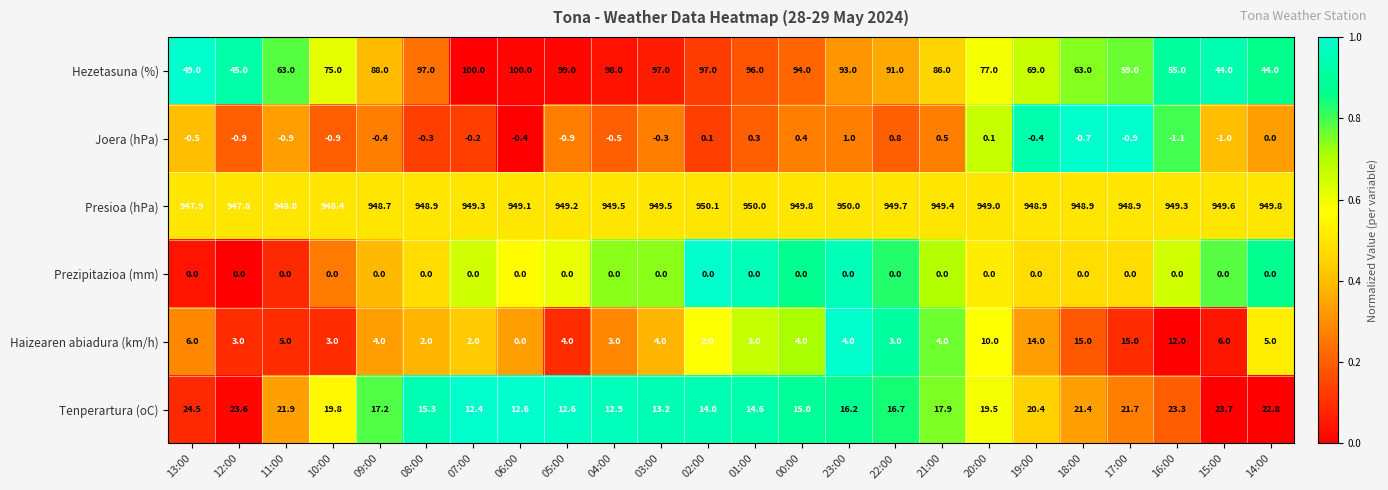

What is the sum of all Joera (hPa) values?

-7.1